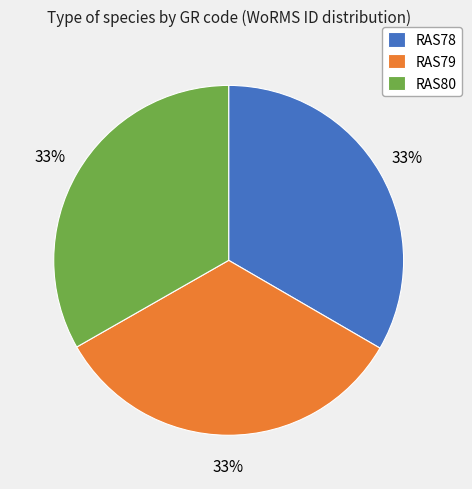

How many slices are in this pie chart?

3